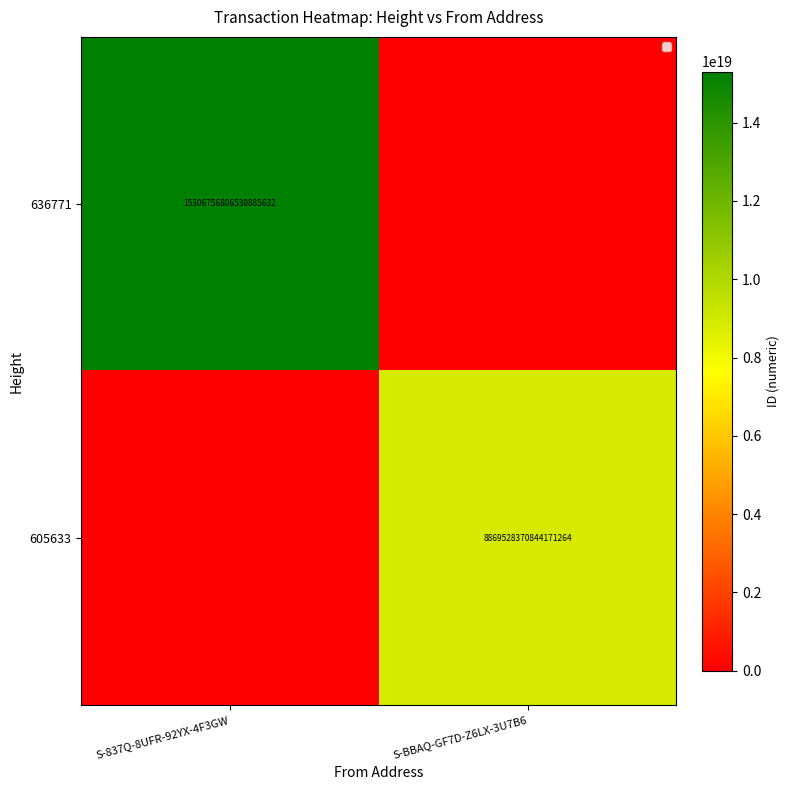

The 636771 series shows 15306756806530885632 at S-837Q-8UFR-92YX-4F3GW. True or false?

True